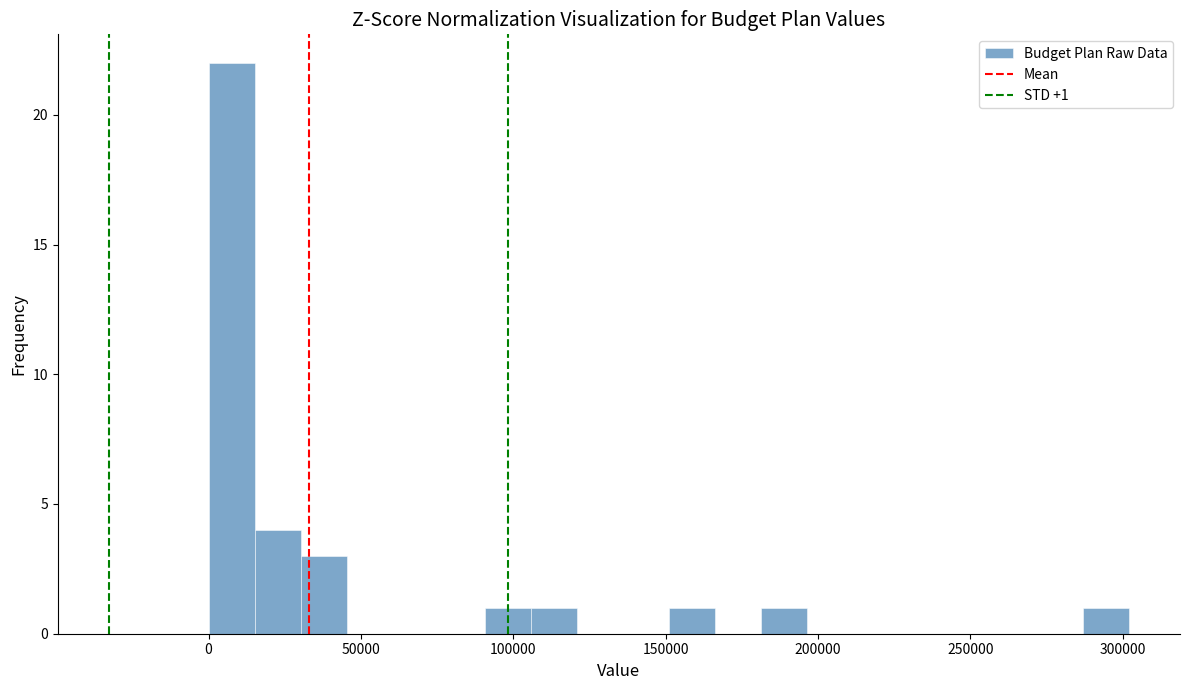

Read against the x-axis, roughly where is the centre of the tallest bar?

10000